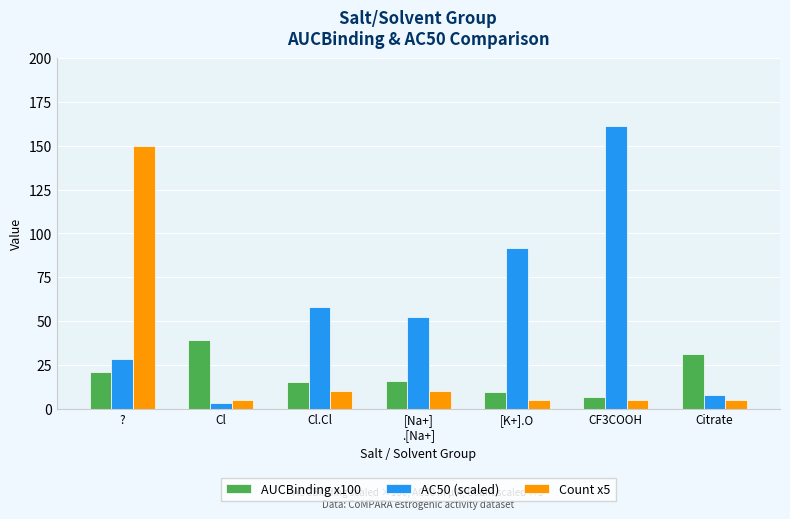

How many groups of bars are there?

7